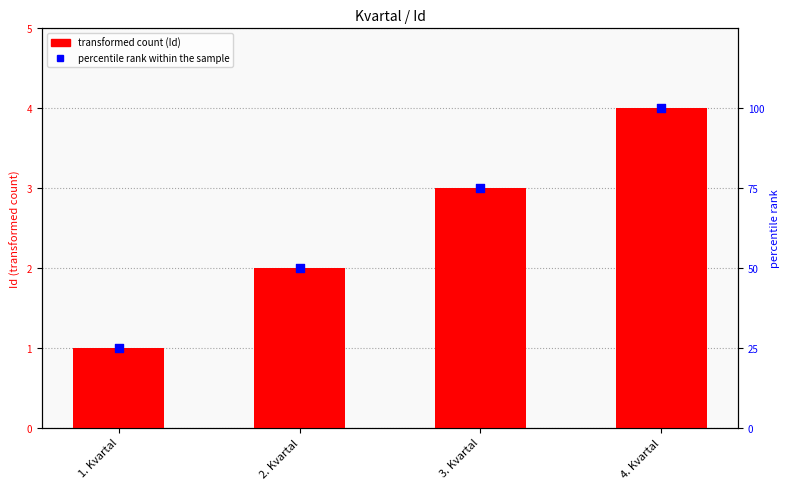

What is the total value across all series at 4. Kvartal?

104